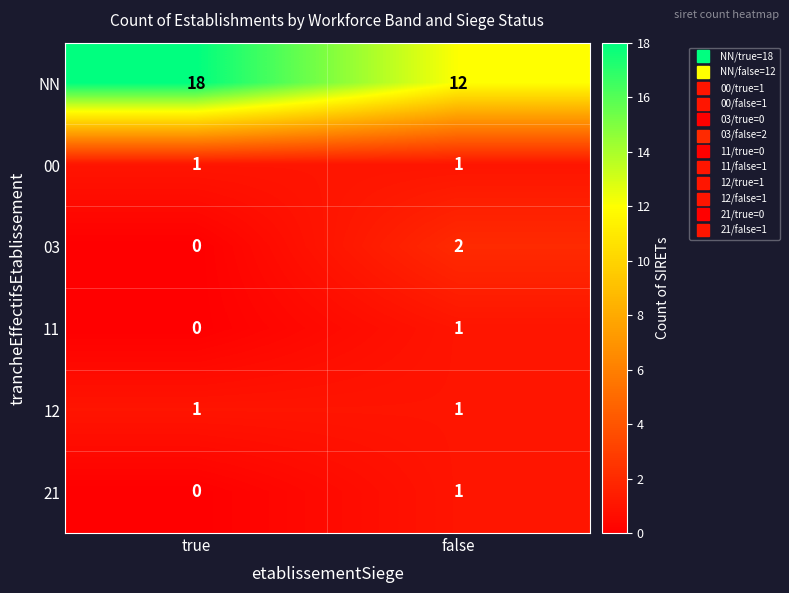

Which series has the largest range (max minus min)?

NN